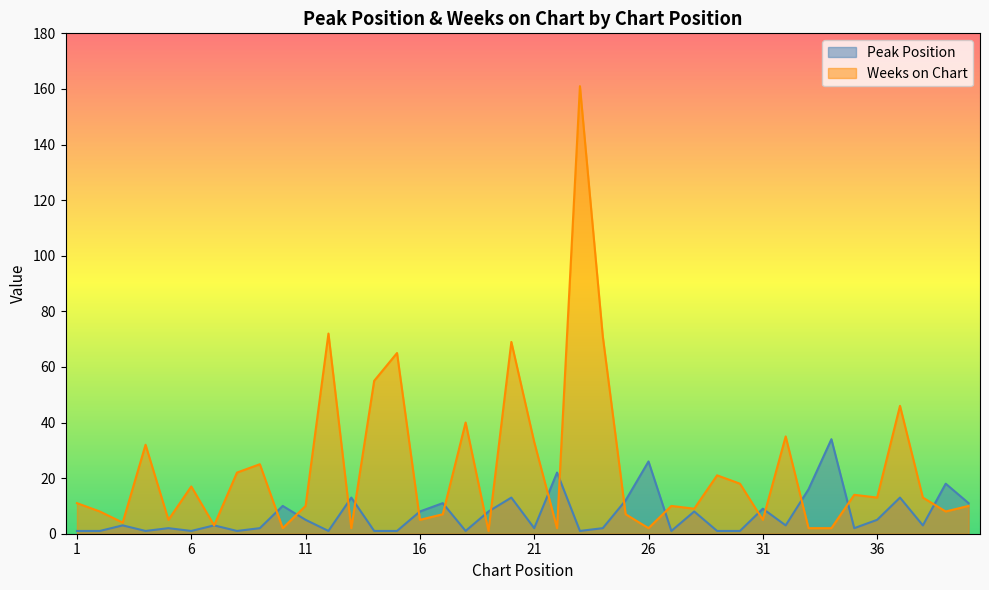

At which category does Weeks on Chart reach its first local peak?

4